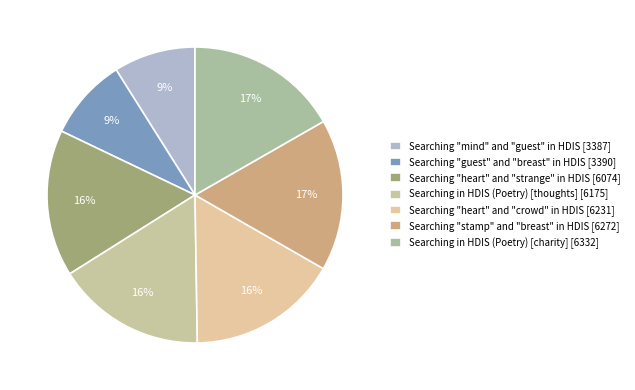

Count the number of slices in the pie.

7